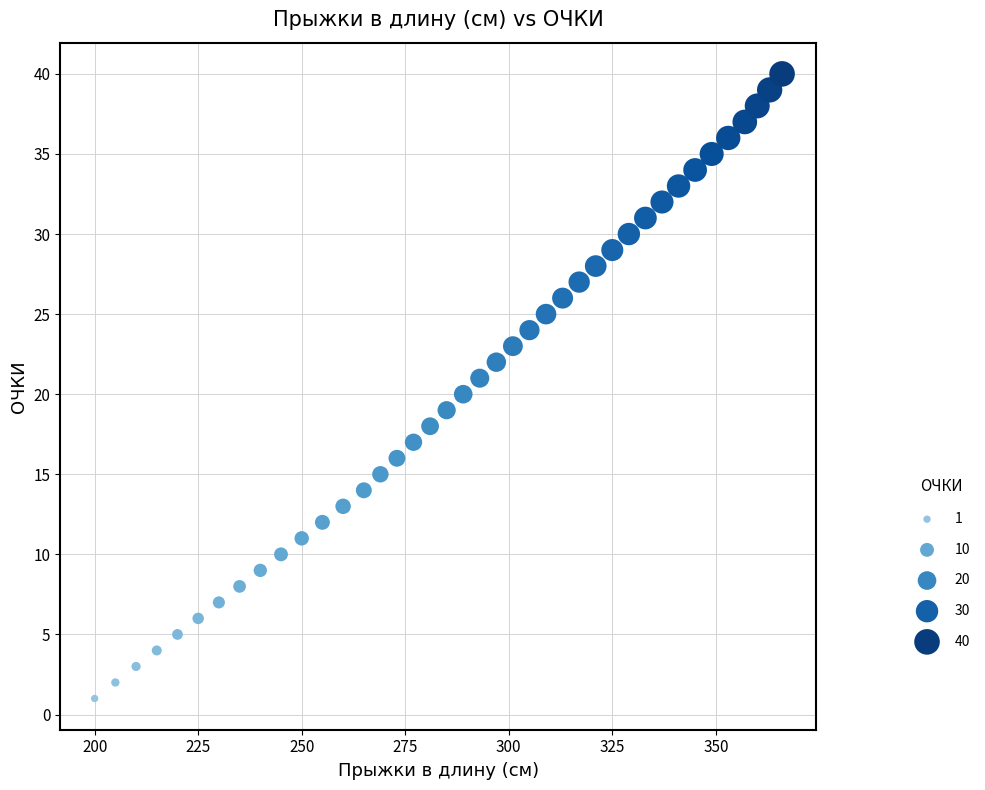

What is the range of Y values (max minus min)?

39